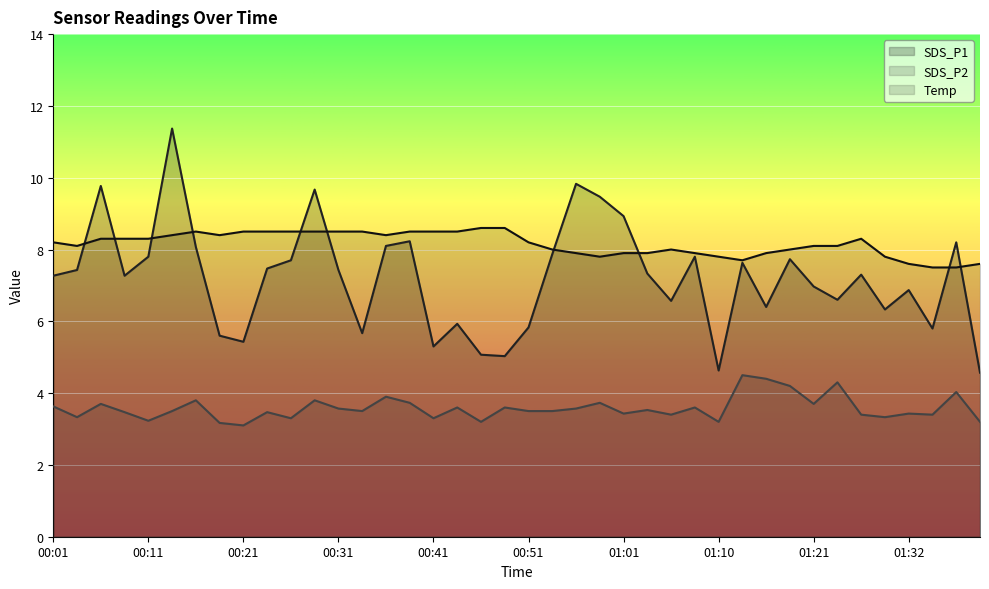

What are all the series names shown in the legend?

SDS_P1, SDS_P2, Temp